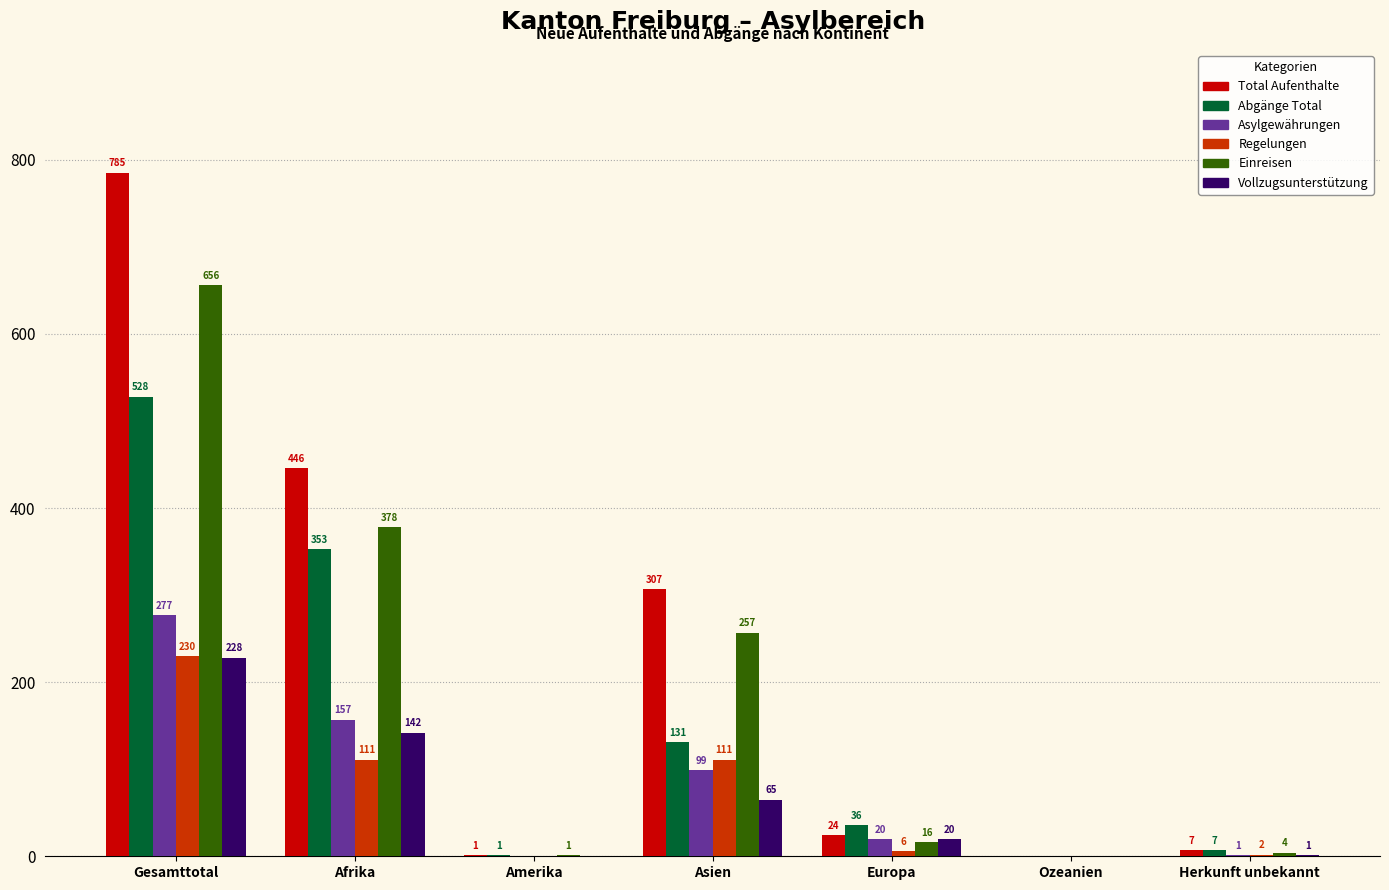

Reading right to left, what are all the values shown in this chart?

Total Aufenthalte: Herkunft unbekannt=7	Ozeanien=0	Europa=24	Asien=307	Amerika=1	Afrika=446	Gesamttotal=785
Abgänge Total: Herkunft unbekannt=7	Ozeanien=0	Europa=36	Asien=131	Amerika=1	Afrika=353	Gesamttotal=528
Asylgewährungen: Herkunft unbekannt=1	Ozeanien=0	Europa=20	Asien=99	Amerika=0	Afrika=157	Gesamttotal=277
Regelungen: Herkunft unbekannt=2	Ozeanien=0	Europa=6	Asien=111	Amerika=0	Afrika=111	Gesamttotal=230
Einreisen: Herkunft unbekannt=4	Ozeanien=0	Europa=16	Asien=257	Amerika=1	Afrika=378	Gesamttotal=656
Vollzugsunterstützung: Herkunft unbekannt=1	Ozeanien=0	Europa=20	Asien=65	Amerika=0	Afrika=142	Gesamttotal=228